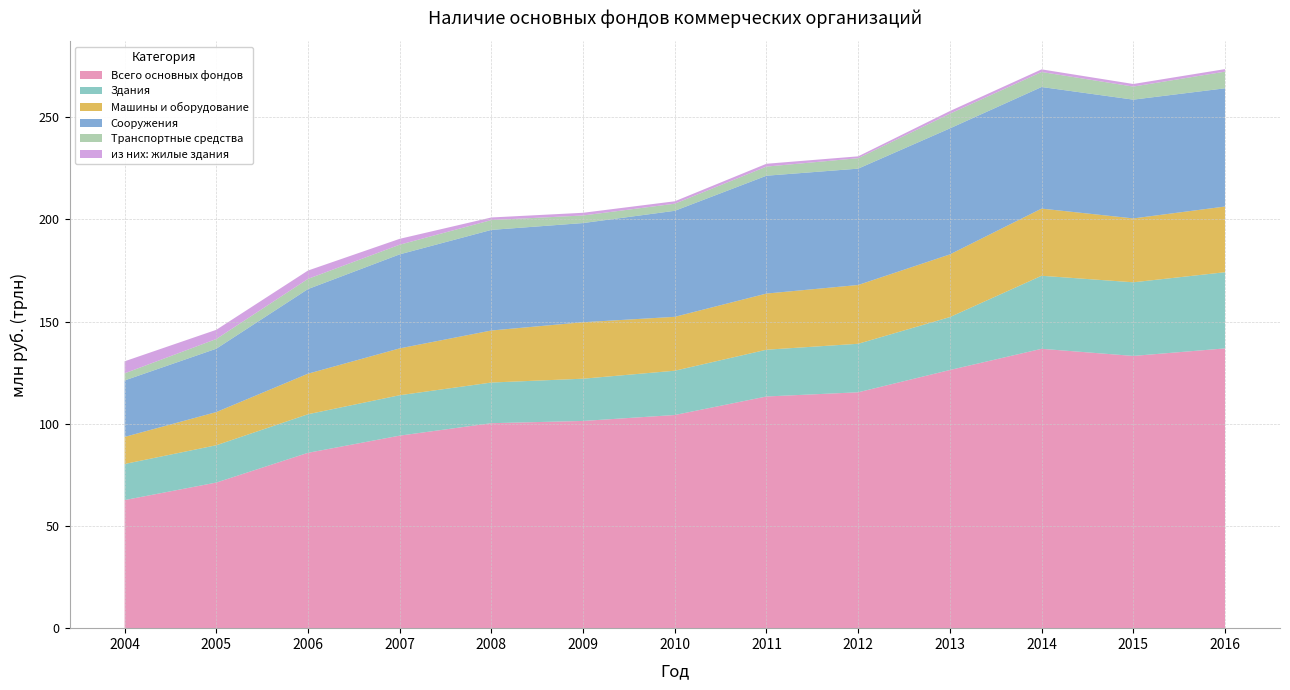

Reading left to right, transcribe all the data shown in this chart.

Всего основных фондов: 2004=62675120	2005=71251256	2006=85811613	2007=94212408	2008=100304176	2009=101401138	2010=104307733	2011=113372889	2012=115425020	2013=126329972	2014=136701544	2015=133216728	2016=136899814
Здания: 2004=17670951	2005=18255903	2006=18875508	2007=19776864	2008=19896678	2009=20675596	2010=21670848	2011=22884585	2012=23740341	2013=25898586	2014=35741695	2015=36035589	2016=37275232
Машины и оборудование: 2004=13235709	2005=16232339	2006=19832759	2007=22924470	2008=25460828	2009=27628879	2010=26374722	2011=27483178	2012=28768364	2013=30666612	2014=32864750	2015=31255462	2016=32149383
Сооружения: 2004=27632814	2005=31007763	2006=41416124	2007=46009834	2008=49232406	2009=48532982	2010=51881800	2011=57662324	2012=56929912	2013=61664258	2014=59501278	2015=58120585	2016=57850235
Транспортные средства: 2004=3471073	2005=4752319	2006=4984184	2007=4716995	2008=4806024	2009=3704191	2010=3467447	2011=4462477	2012=5111054	2013=7180690	2014=7346913	2015=6389926	2016=8148662
из них: жилые здания: 2004=5899153	2005=4491904	2006=4080519	2007=2877936	2008=1272410	2009=1321130	2010=1185845	2011=1387991	2012=904921	2013=1297888	2014=1285085	2015=1268064	2016=1239466